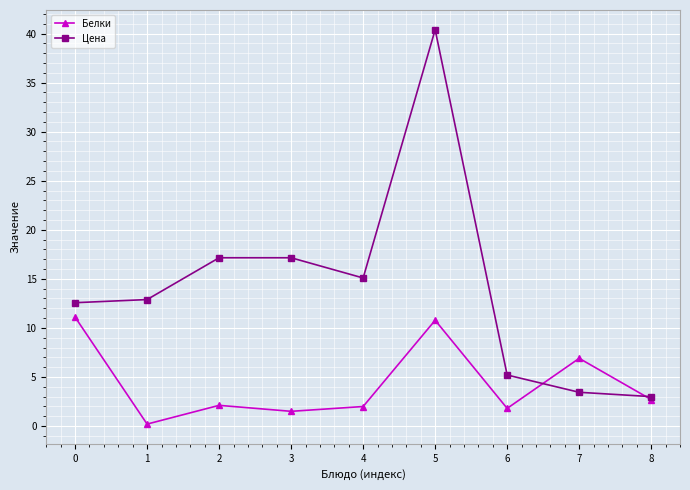

What is the difference between the maximum and minimum values in the Цена series?

37.4